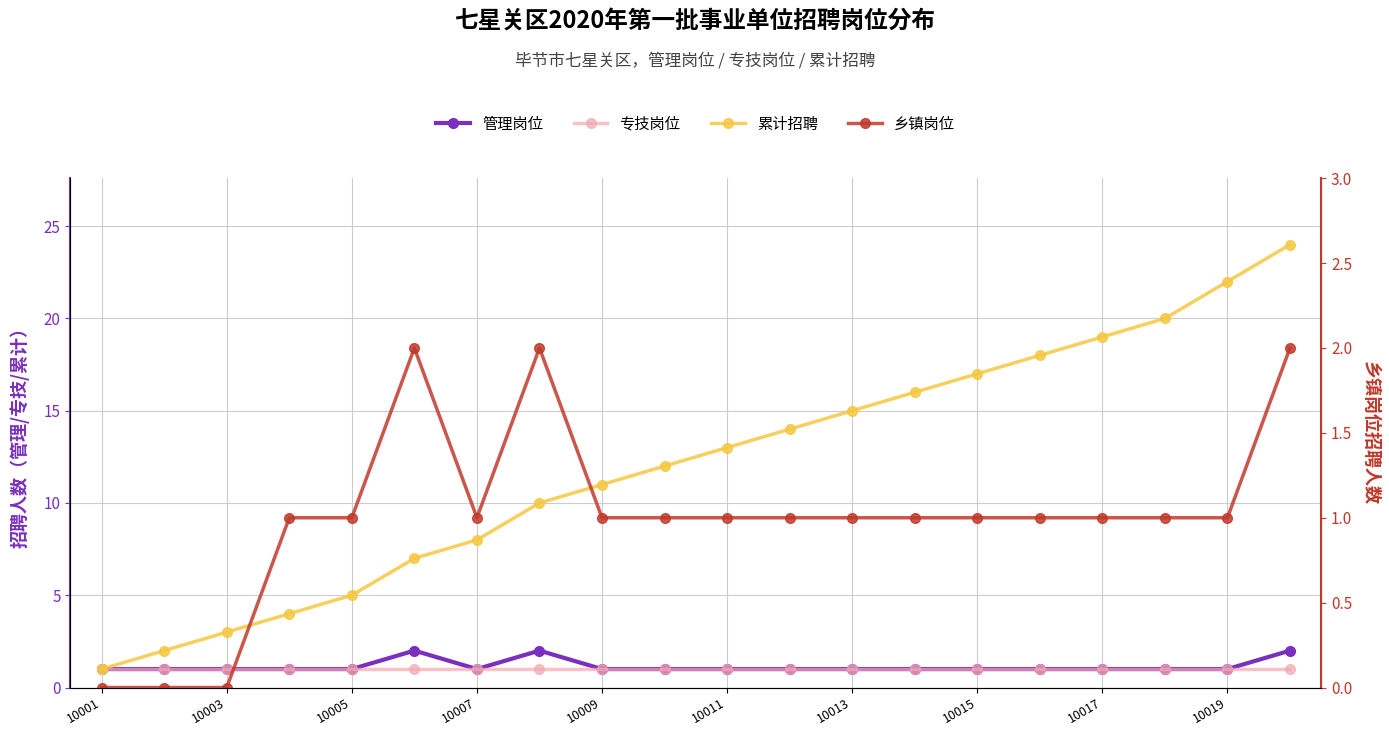

True or false: 乡镇岗位 and 专技岗位 cross at least once.

False